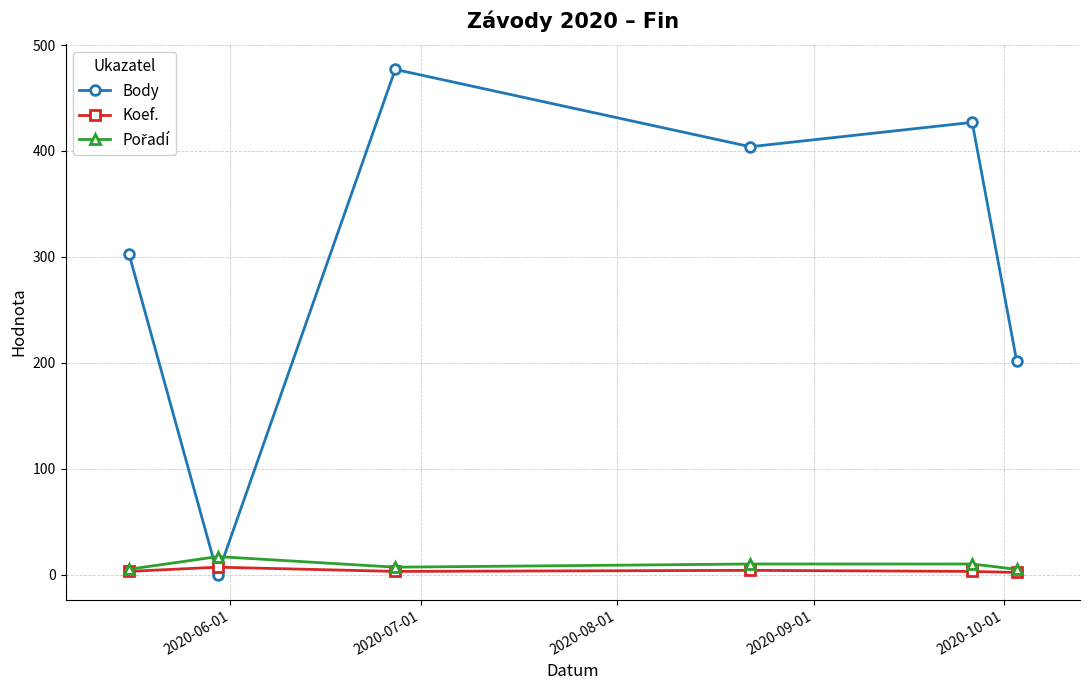

What is the maximum value for Body?

477